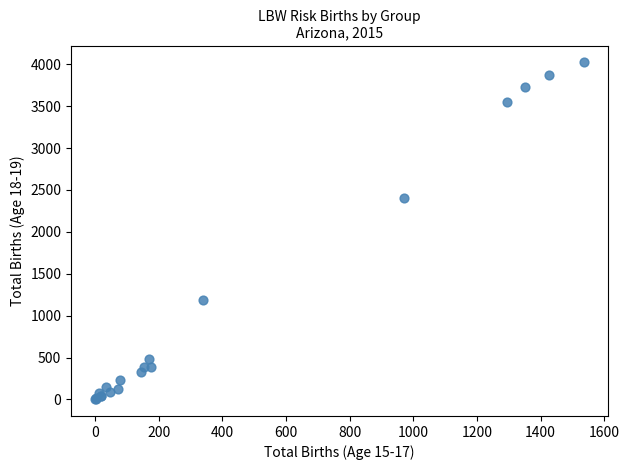

What Y value in the scatter plot is closest to 2013?

2409